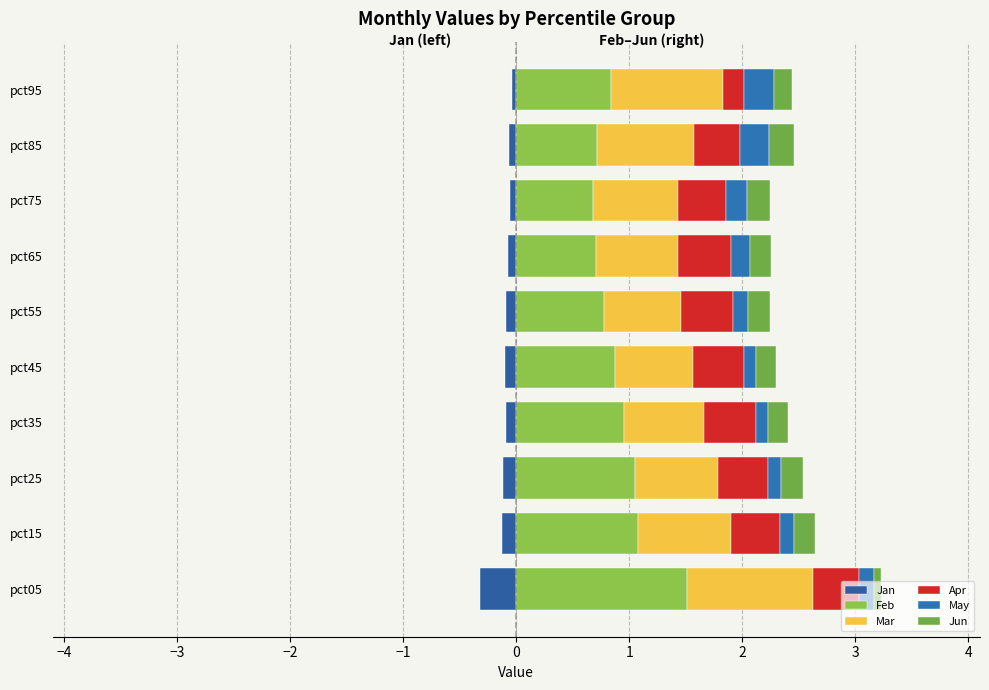

What is the difference between the Mar values at pct85 and pct65?

0.1